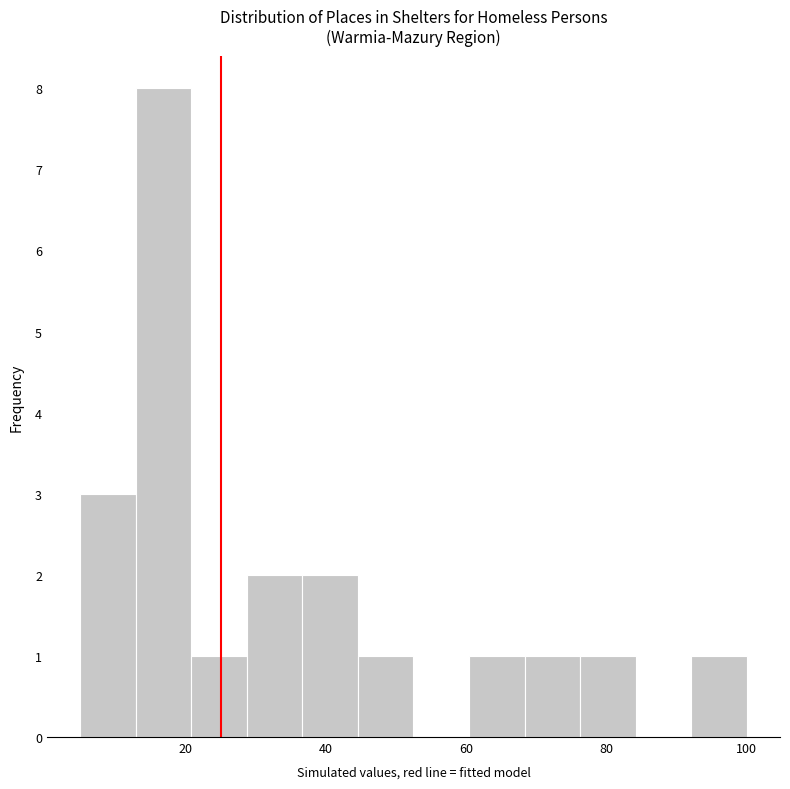

Read against the x-axis, roughly where is the centre of the tallest bar?

16